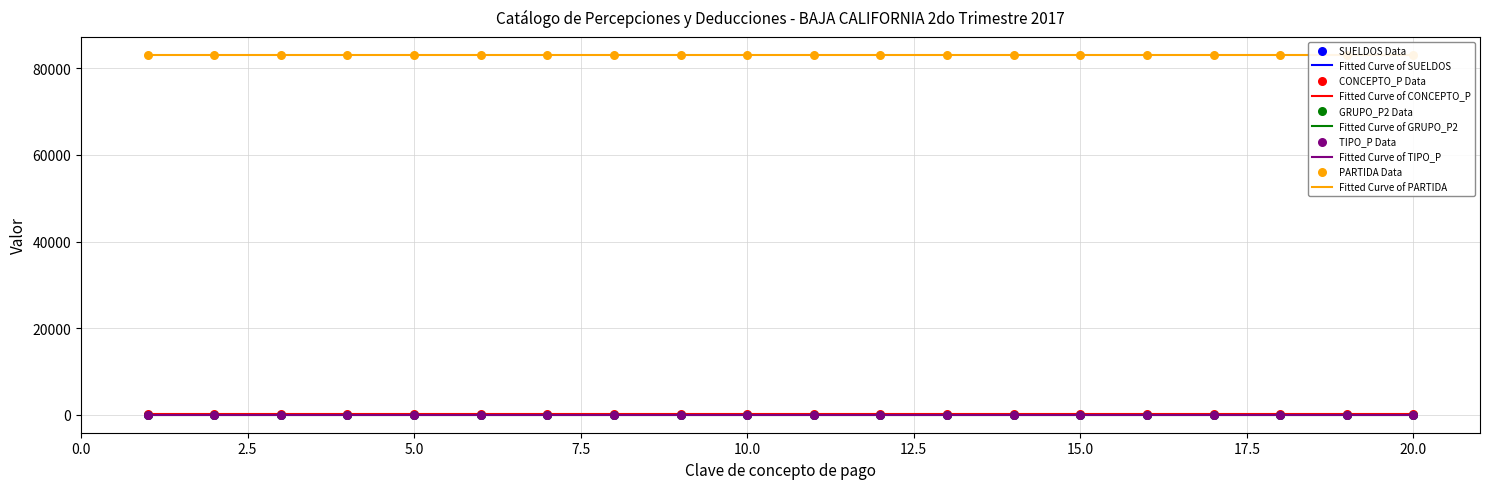

Which series has the largest Y range (max minus min)?

SUELDOS